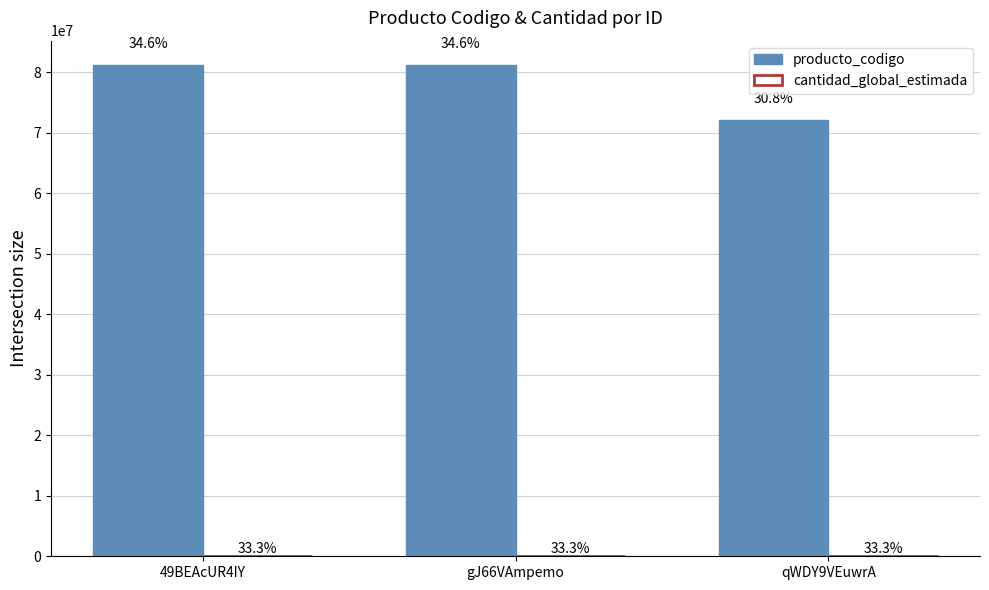

What is the average value of the cantidad_global_estimada series?

1